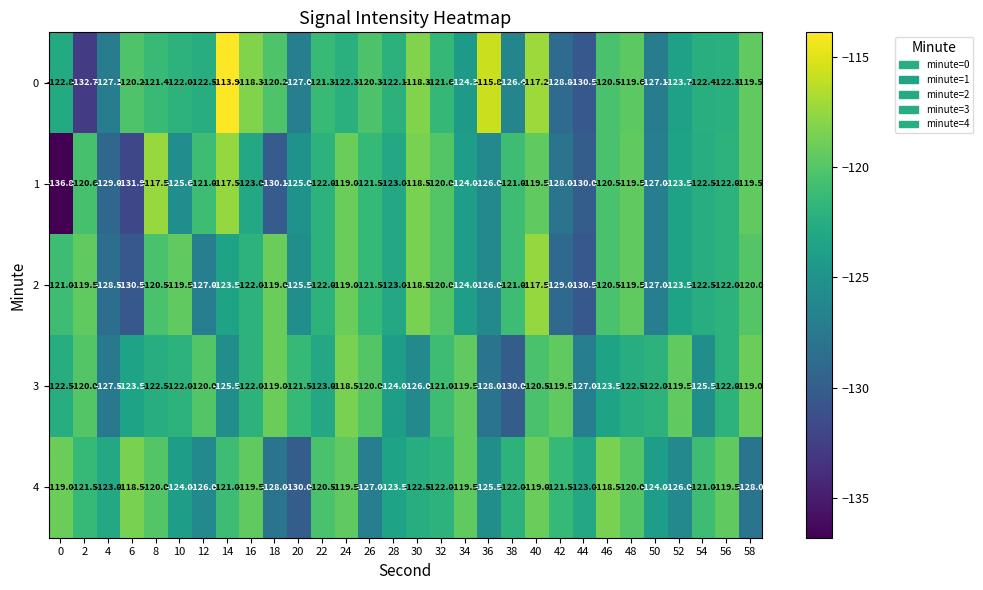

What is the difference between the highest and lowest values at 28?

1.9